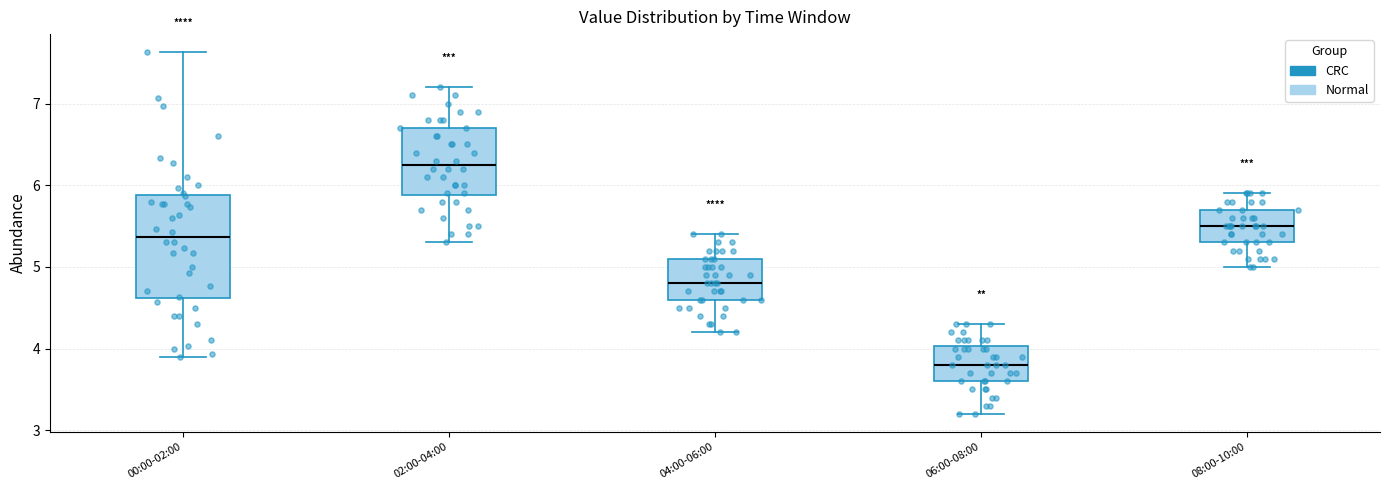

Reading left to right, transcribe this box plot: for each box, give where its median line is, the range the box spans, and where its two whiskers end, as read against the y-axis. The values are not printed on the chart, so give them approximately, as read against the axis.

00:00-02:00: median 5.4, box 4.6 to 5.9, whiskers 3.9 to 7.6
02:00-04:00: median 6.3, box 5.9 to 6.7, whiskers 5.3 to 7.2
04:00-06:00: median 4.8, box 4.6 to 5.1, whiskers 4.2 to 5.4
06:00-08:00: median 3.8, box 3.6 to 4.0, whiskers 3.2 to 4.3
08:00-10:00: median 5.5, box 5.3 to 5.7, whiskers 5.0 to 5.9